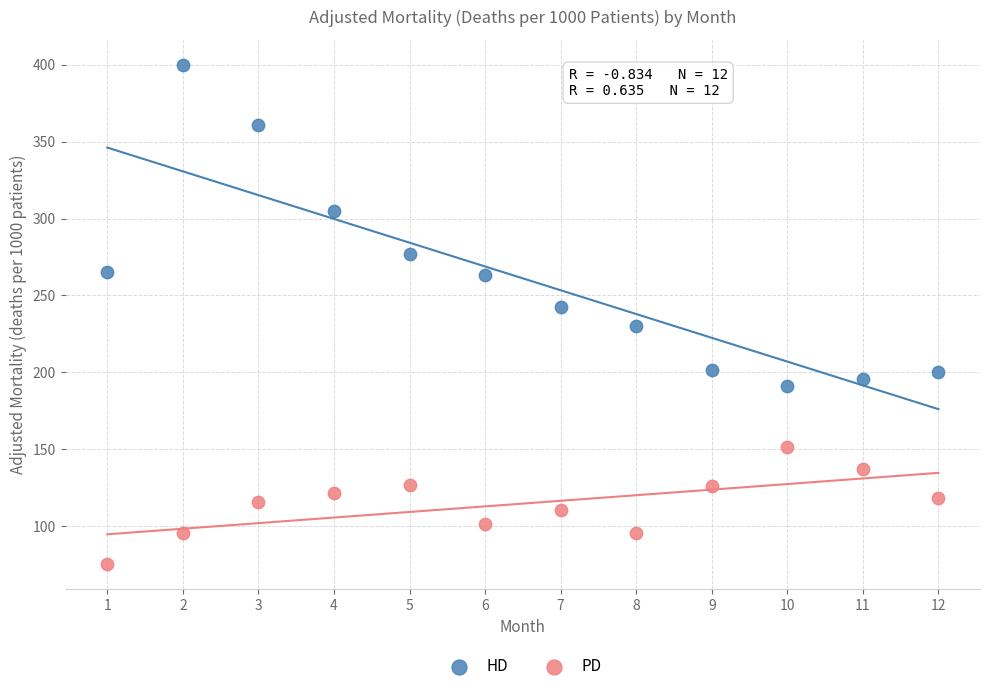

Across all data points, what is the range of Y values (max minus min)?

324.5